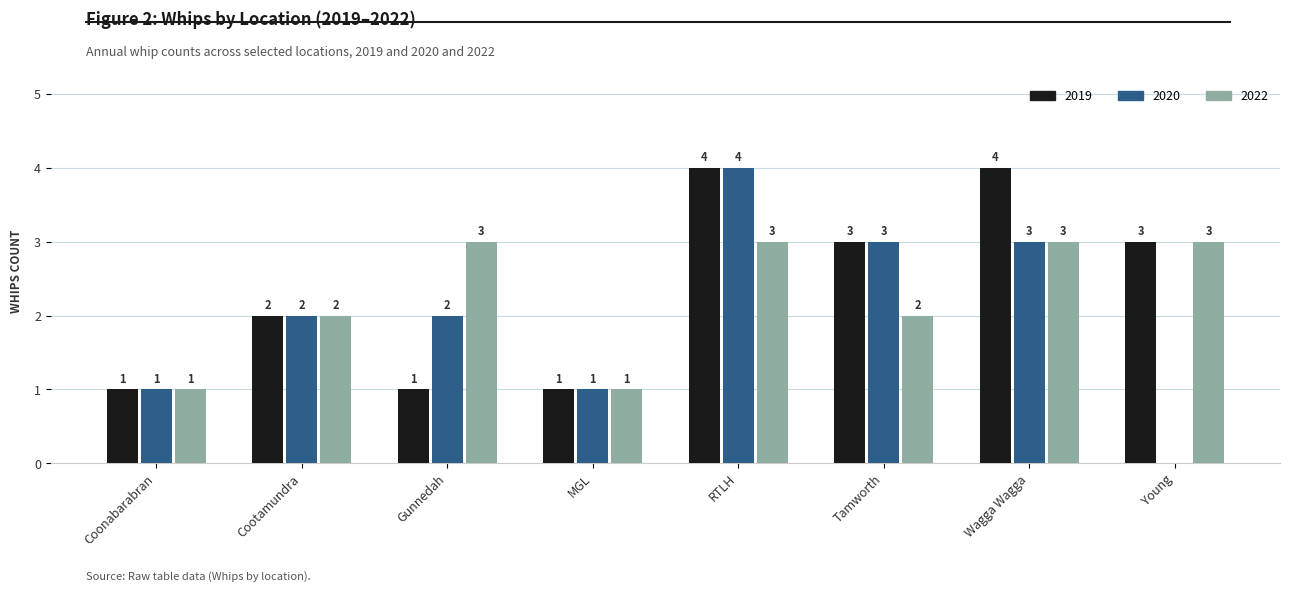

What is the approximate value of 2022 at Coonabarabran?

1